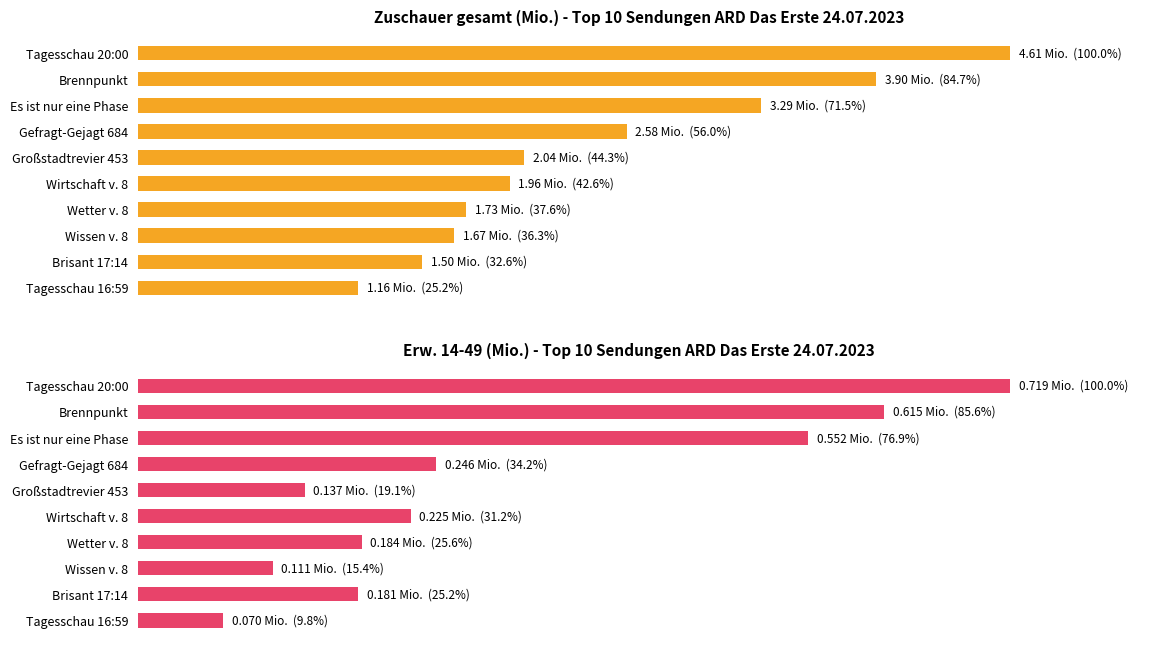

What is the value of the Sehb. (Mio.) 14-49 bar at the 3rd from the left?

76.9